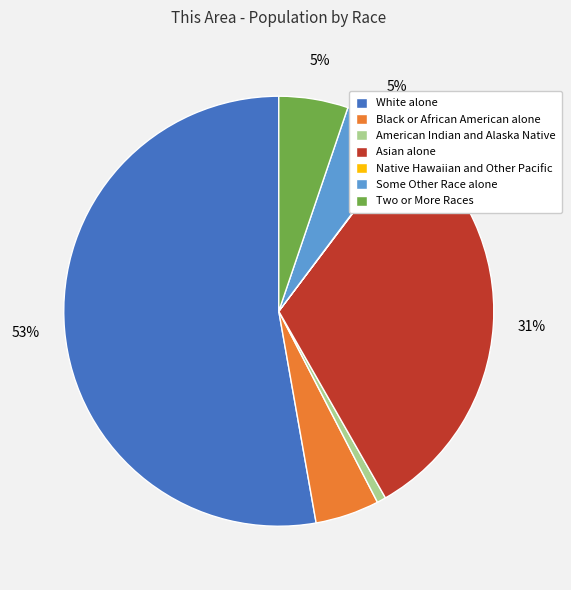

Which category accounts for the majority?

White alone